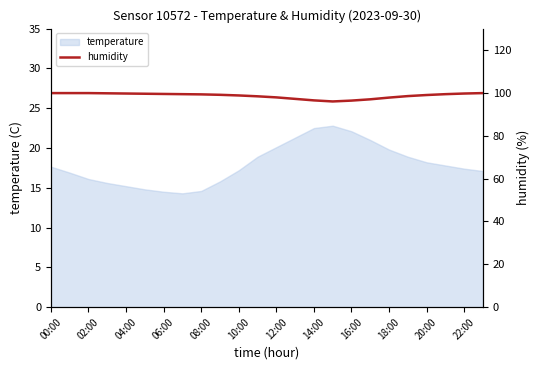

What is the lowest value of the temperature series?

14.3